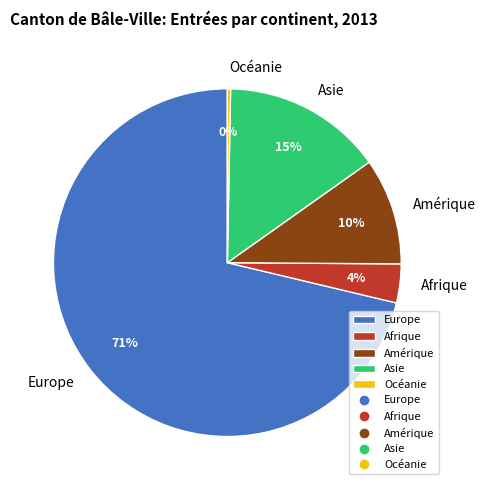

Which slice is the largest?

Europe